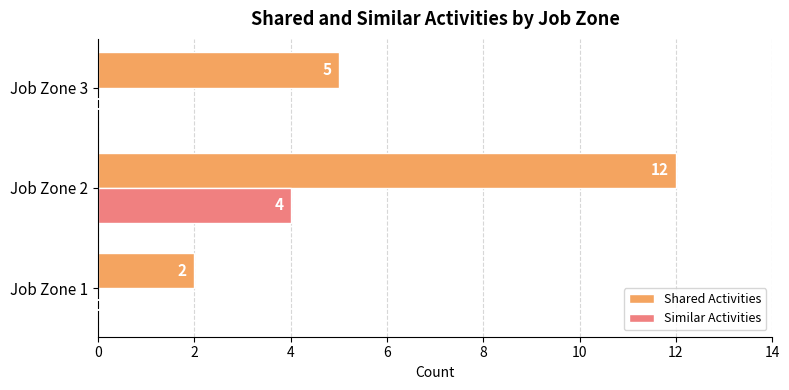

Which series has the largest total across all categories?

Shared Activities